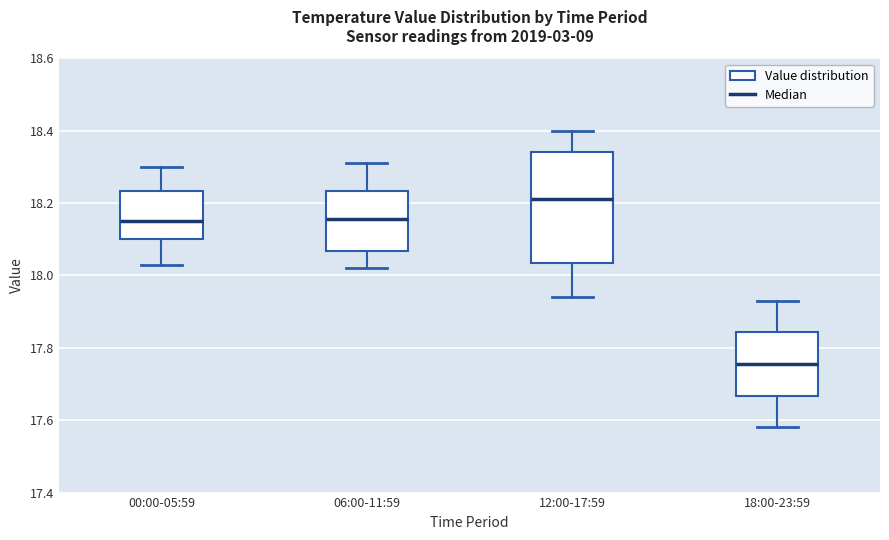

Where does the upper whisker of the box for 06:00-11:59 end on the y-axis? The values are not printed on the chart, so give them approximately, as read against the axis.

18.32